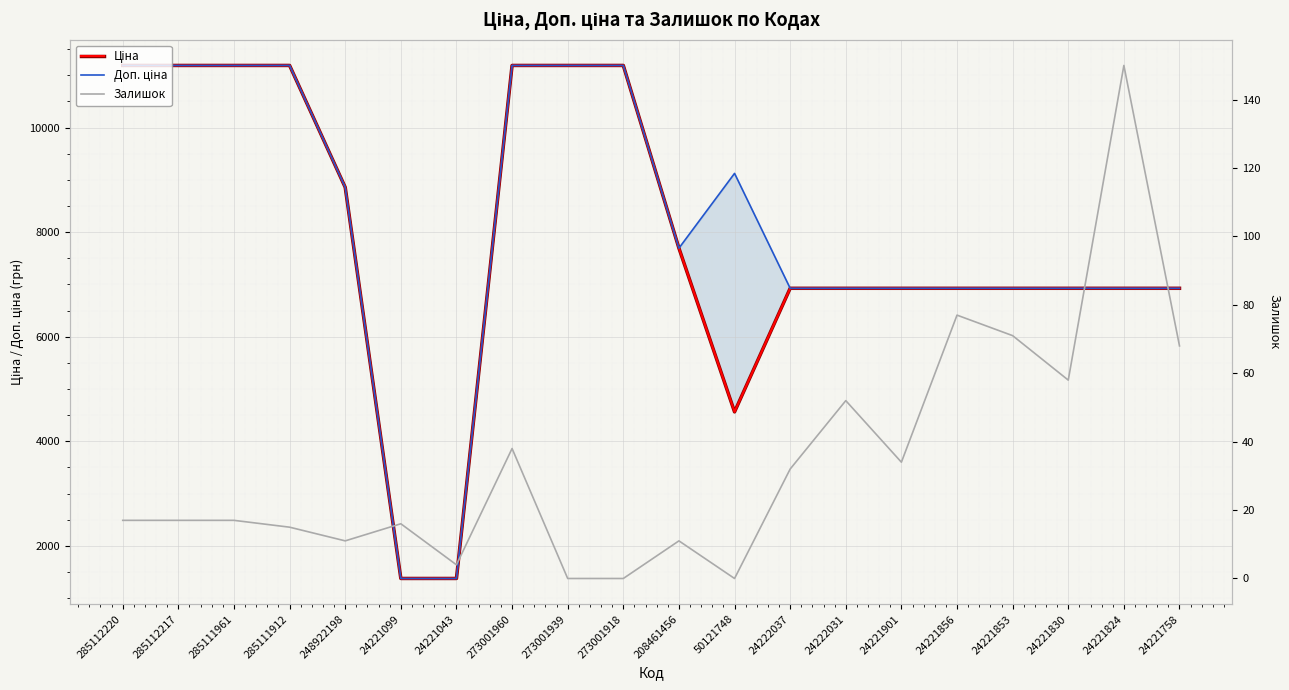

What are all the series names shown in the legend?

Ціна, Доп. ціна, Залишок